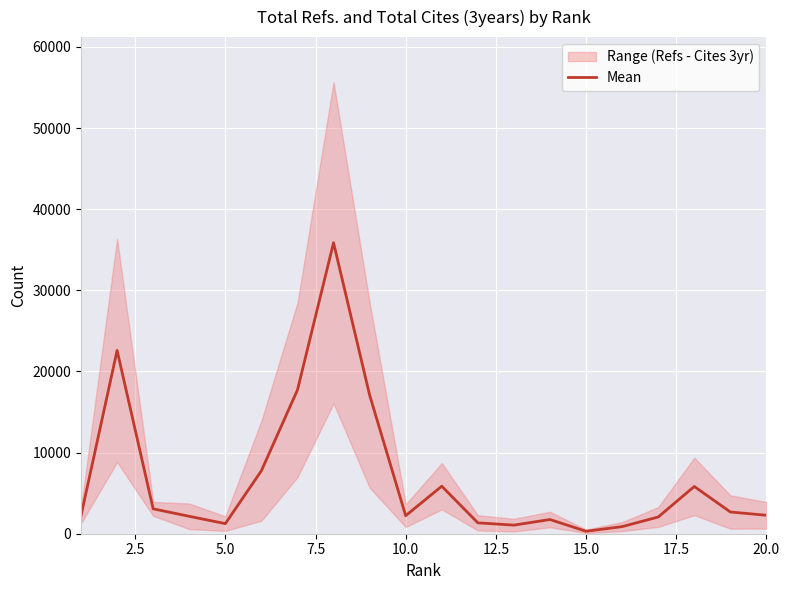

Is this an area chart (filled region under the line)?

No